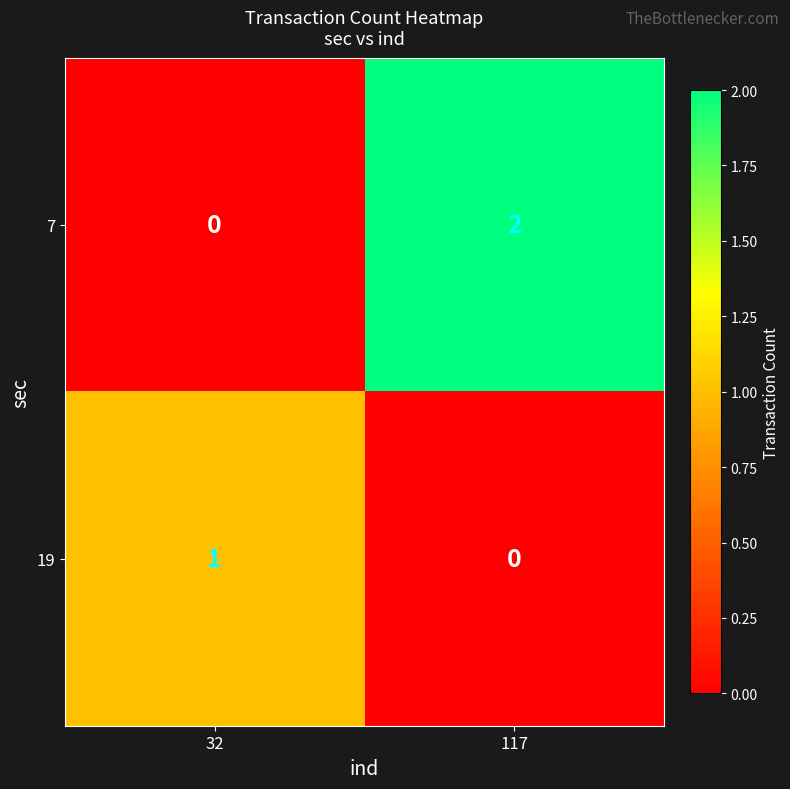

The value of 7 at 117 is 1. True or false?

False